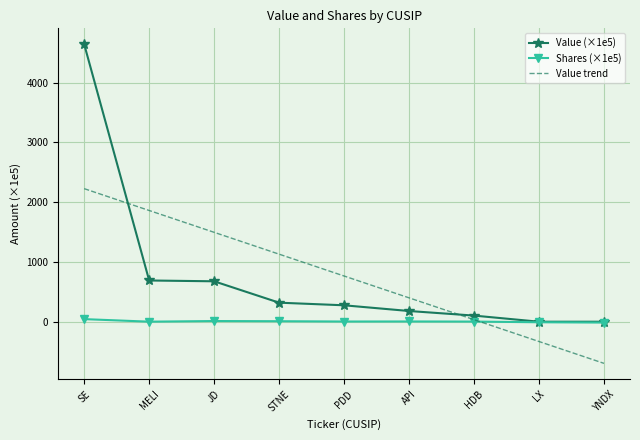

What is the sum of the Shares (×1e5) values at PDD and STNE?

11.4